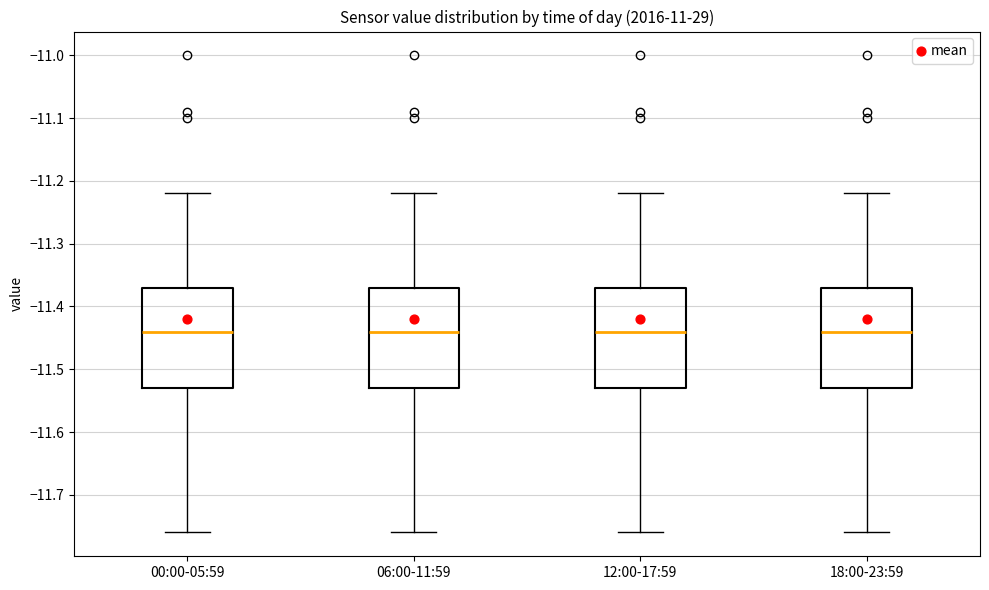

Reading left to right, read every box against the y-axis: the position of its median line, the range the box covers, and the ends of its whiskers. The values are not printed on the chart, so give them approximately, as read against the axis.

00:00-05:59: median -11.44, box -11.53 to -11.37, whiskers -11.76 to -11.22
06:00-11:59: median -11.44, box -11.53 to -11.37, whiskers -11.76 to -11.22
12:00-17:59: median -11.44, box -11.53 to -11.37, whiskers -11.76 to -11.22
18:00-23:59: median -11.44, box -11.53 to -11.37, whiskers -11.76 to -11.22